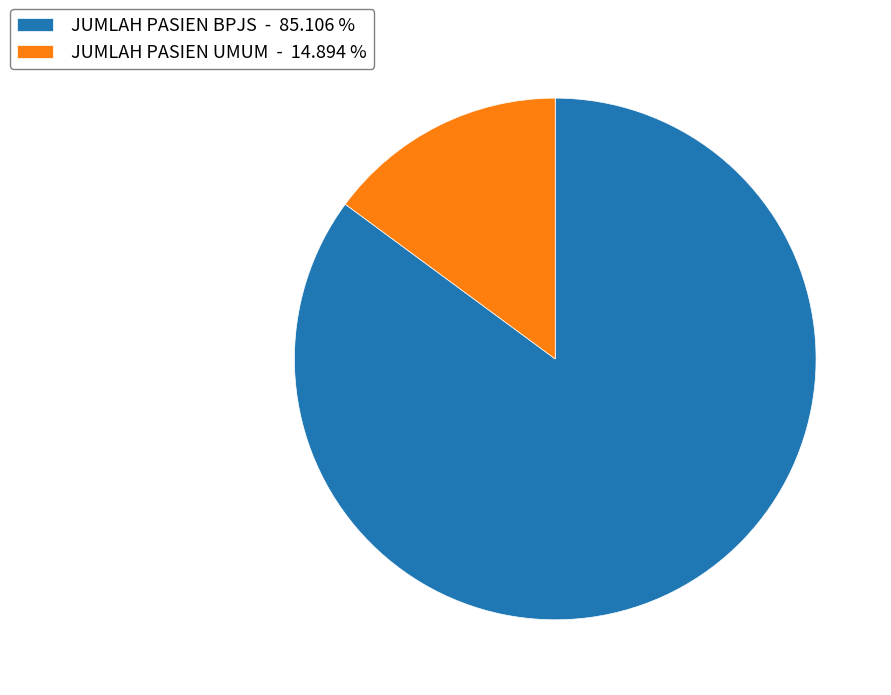

Is JUMLAH PASIEN UMUM - 14.894 % the majority of the pie?

No